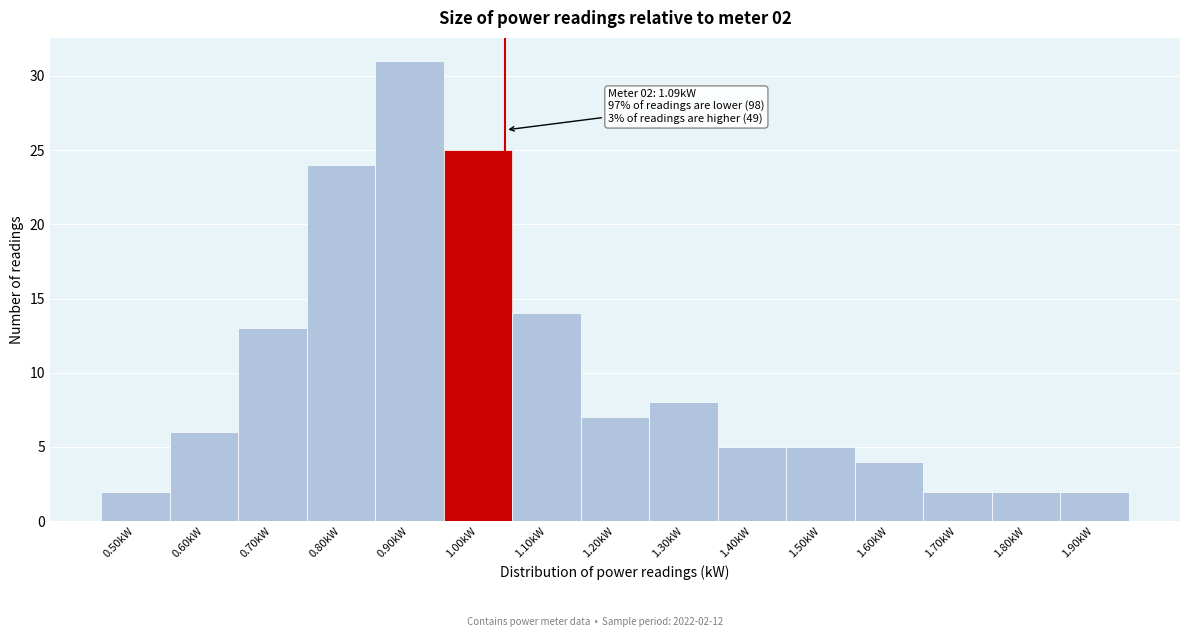

Reading left to right, extract all data points from this chart.

2	6	13	24	31	25	14	7	8	5	5	4	2	2	2